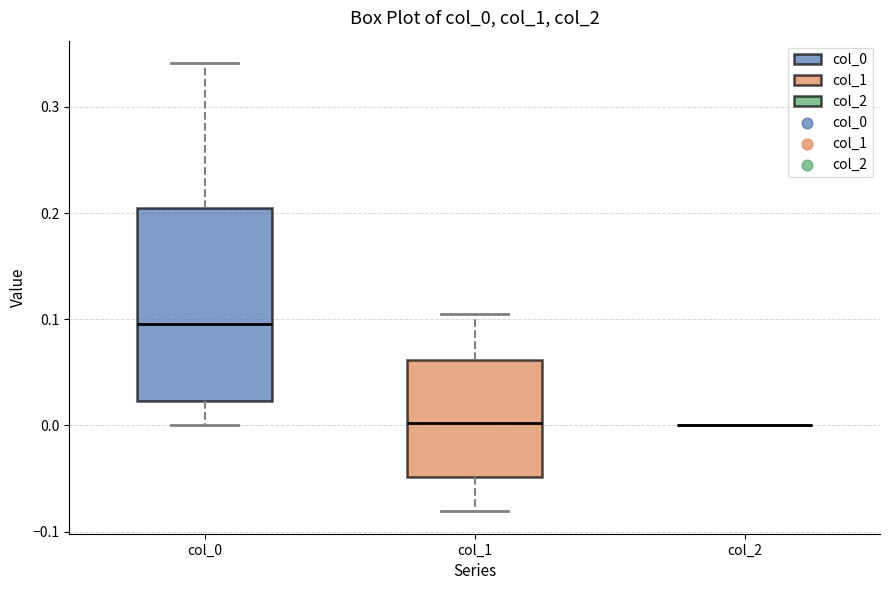

Where does the median line of the box for col_0 sit on the y-axis? The values are not printed on the chart, so give them approximately, as read against the axis.

0.10